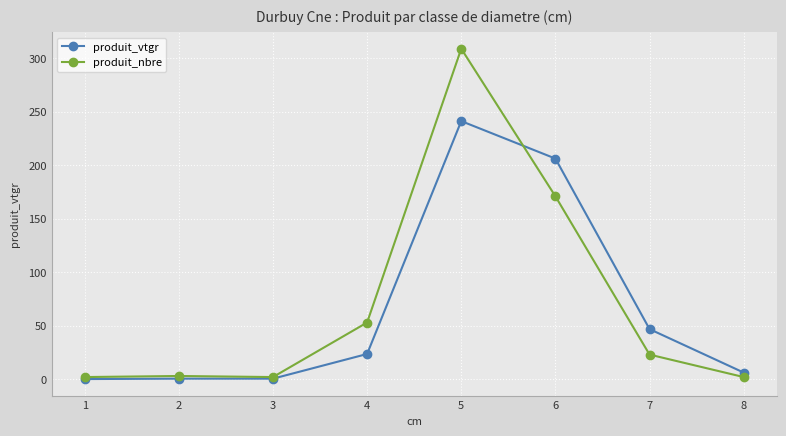

Rank the series by their maximum value, from highest to lowest.

produit_nbre, produit_vtgr